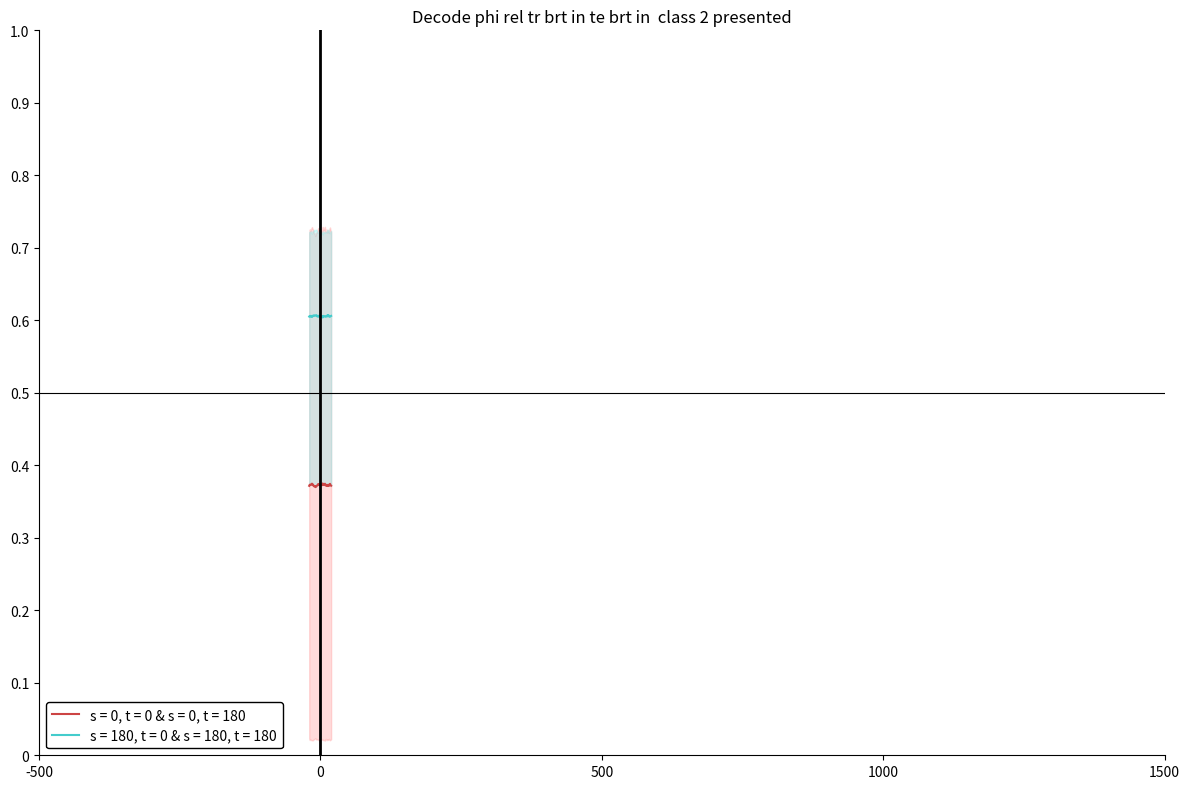

What is the minimum value for s = 180, t = 0 & s = 180, t = 180?

0.6